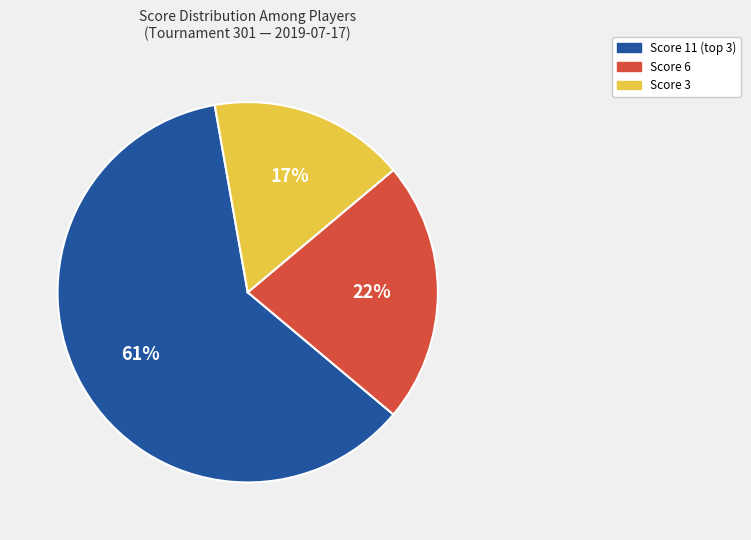

Is there a majority slice in this chart?

Yes